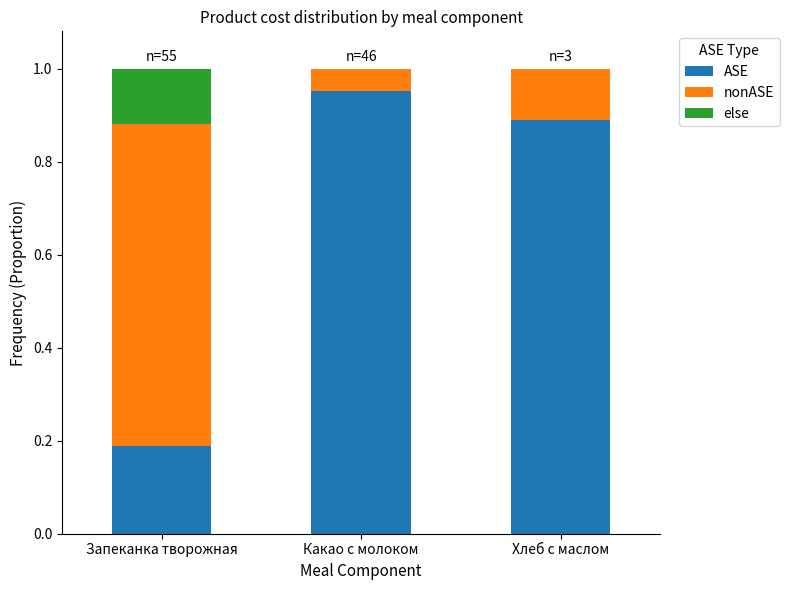

How many series are shown in this chart?

3